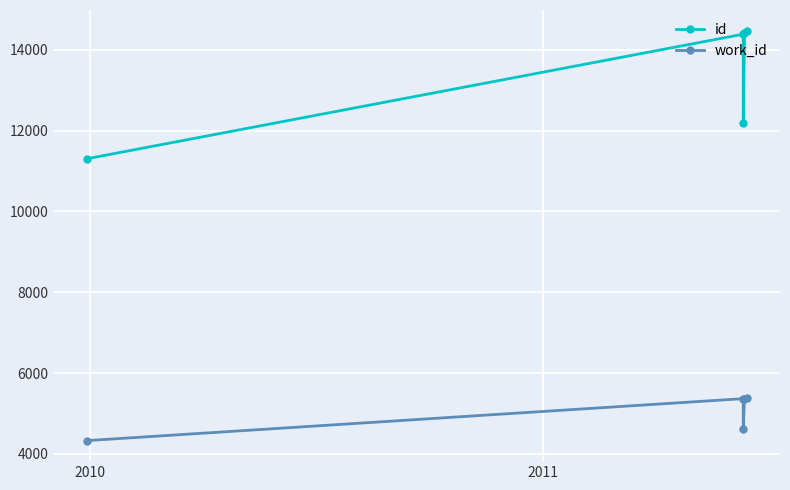

At how many categories does at least one series exceed 6815?

5